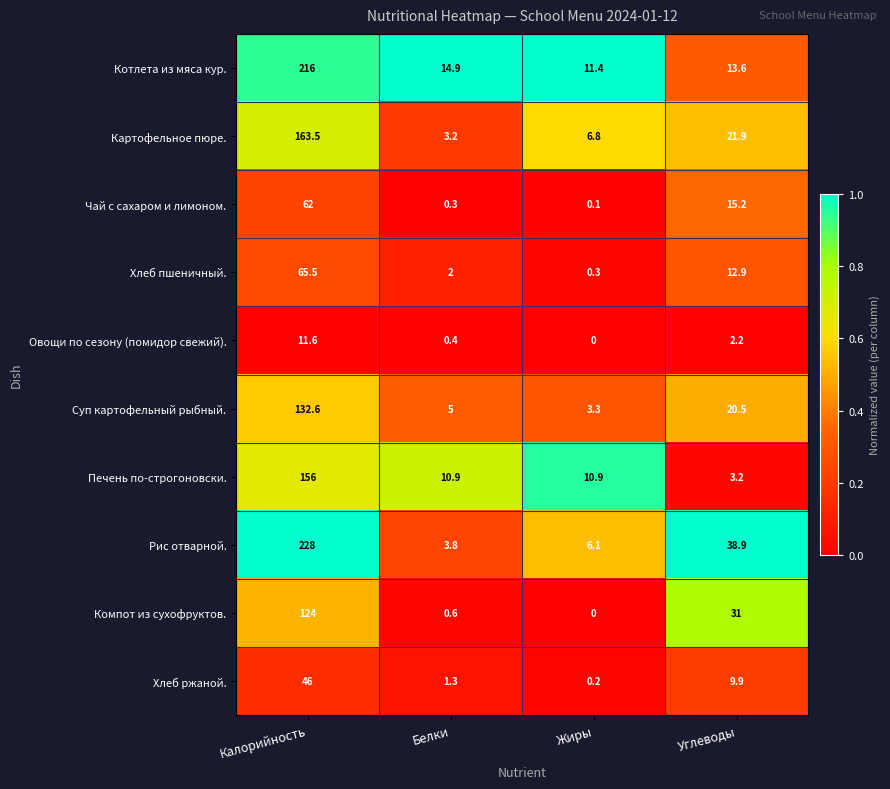

What is the highest value of the Котлета из мяса кур. series?

216.0